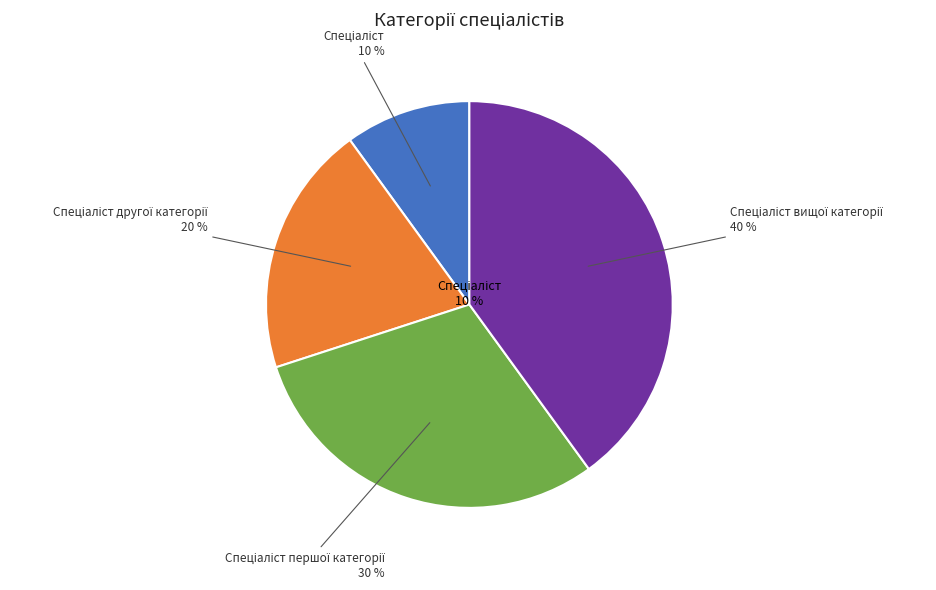

What percentage is the Спеціаліст першої категорії slice, to the nearest percent?

30%